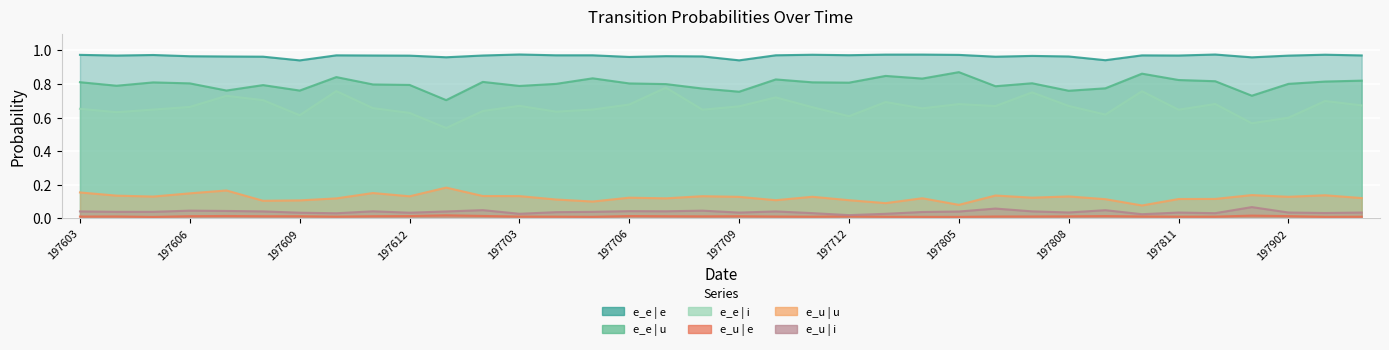

Which label corresponds to the smallest value in the chart?

197605